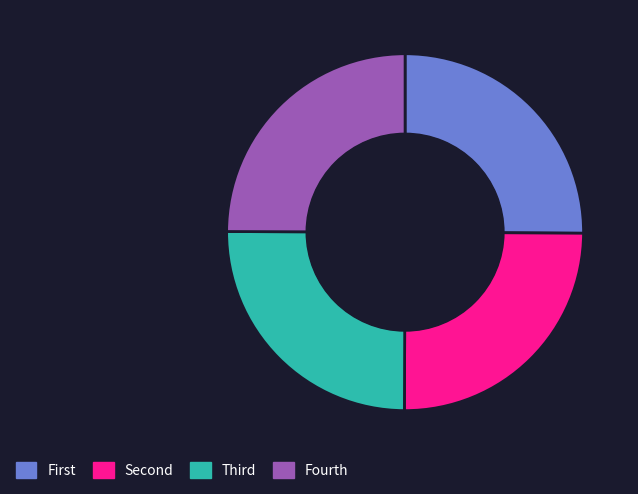

How many segments does this pie chart have?

4